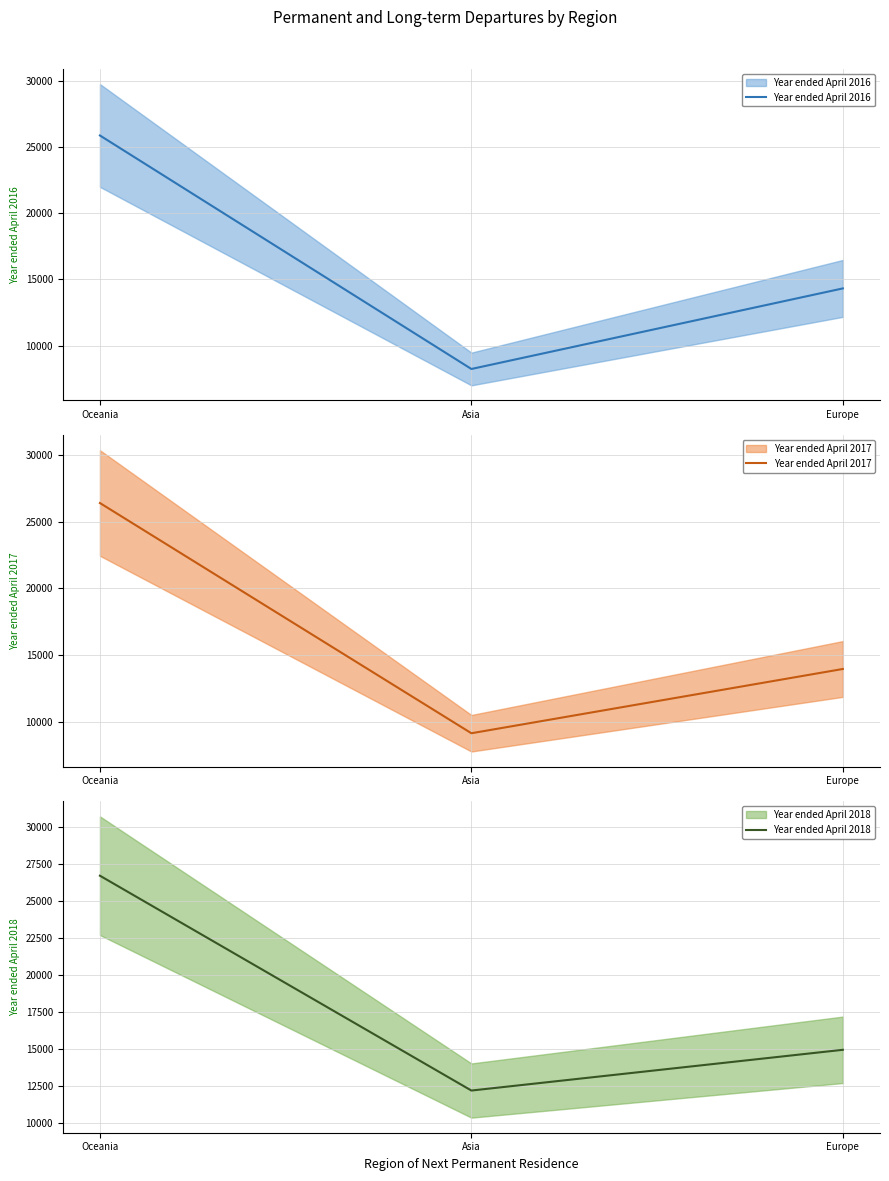

The value of Year ended April 2017 at Asia is 9133. True or false?

True